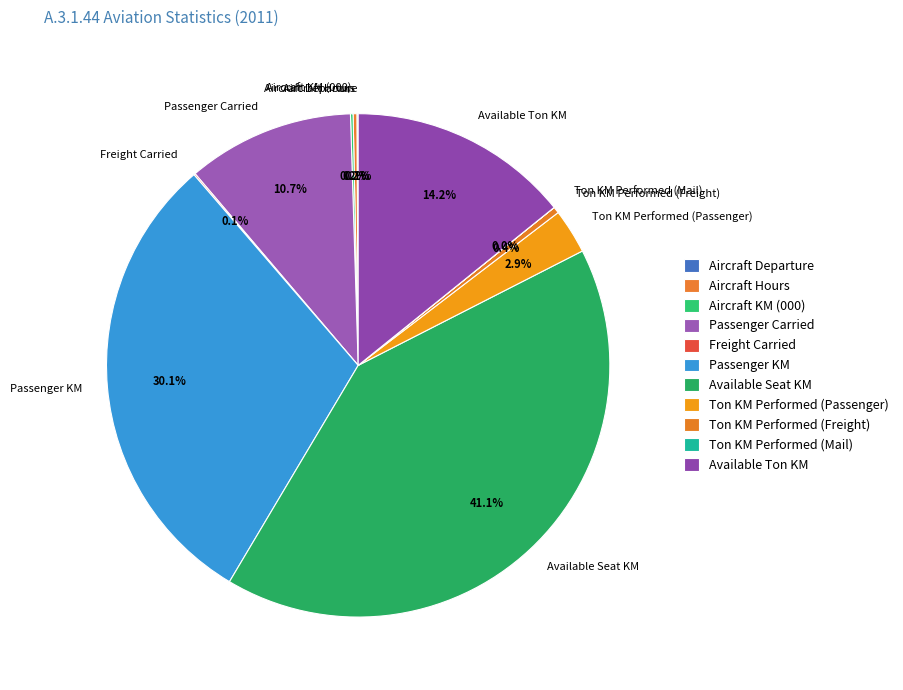

Is the sum of Ton KM Performed (Passenger) and Available Seat KM greater than half?

No